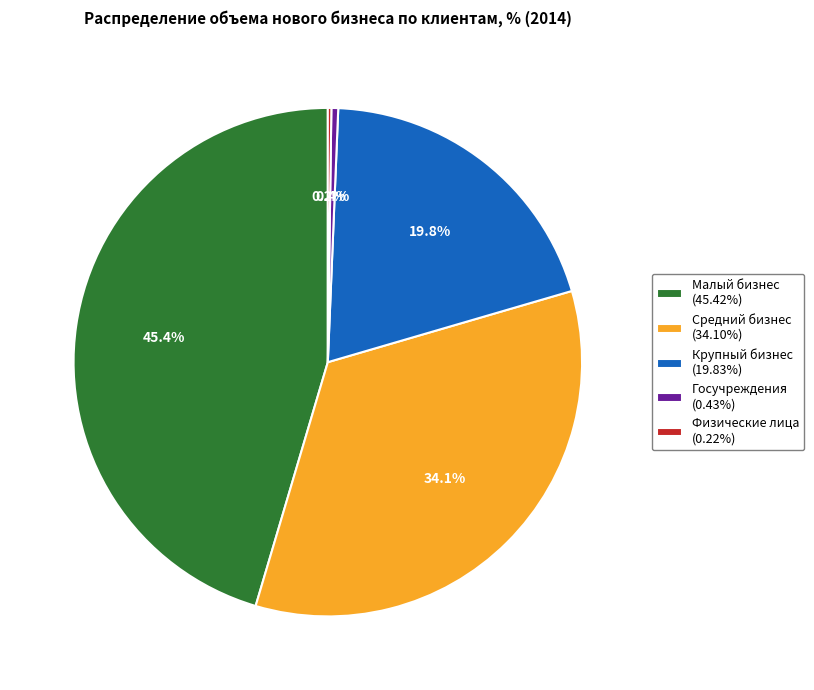

Does any single category account for the majority?

No